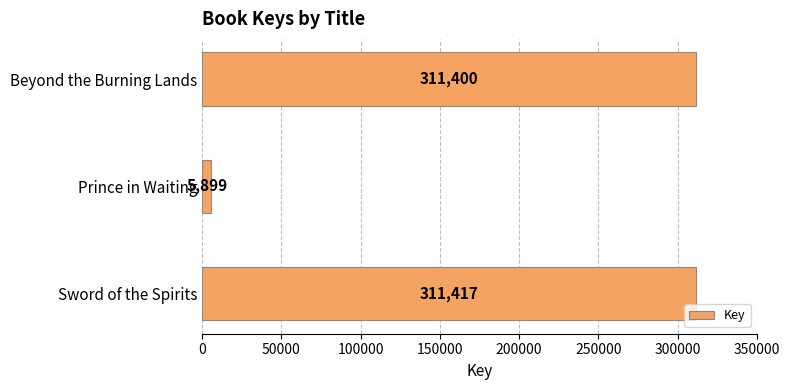

Reading top to bottom, what are all the values shown in this chart?

311400	5899	311417